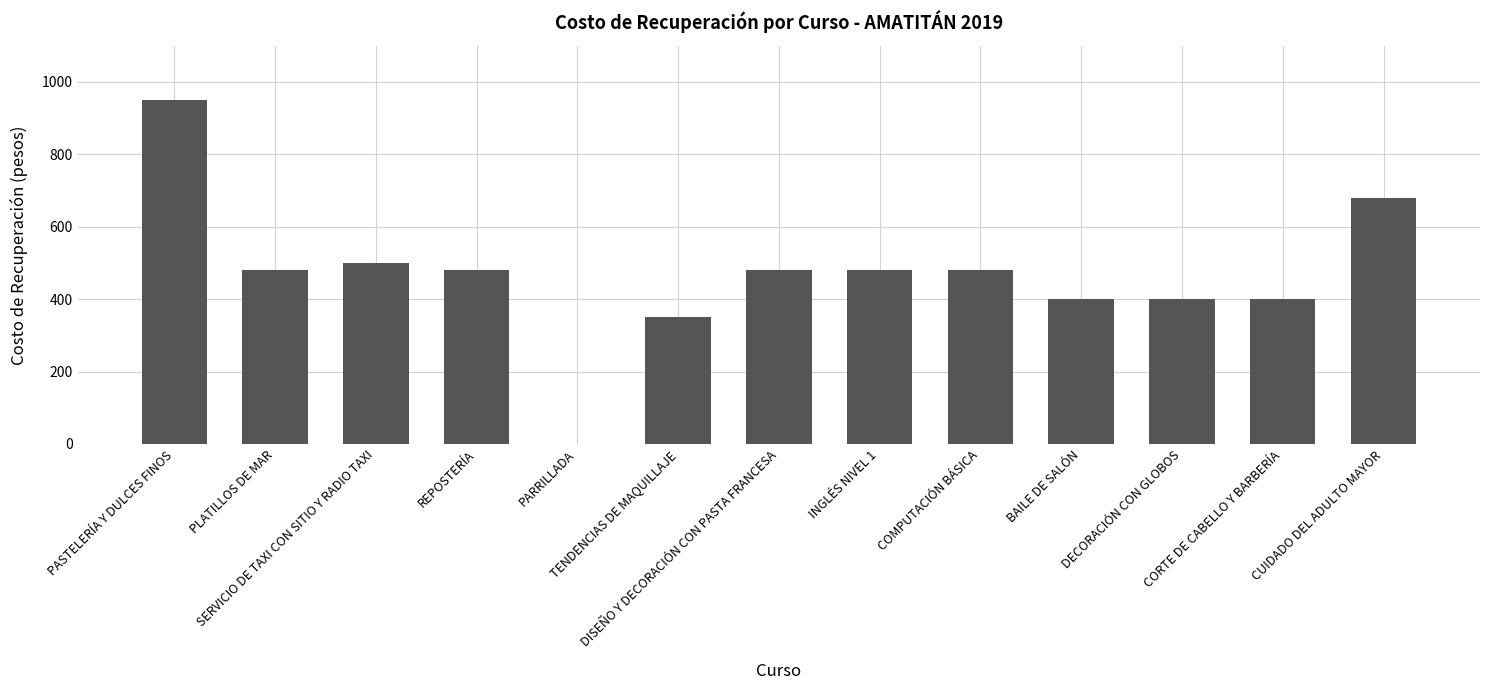

What is the sum of all values?

6080